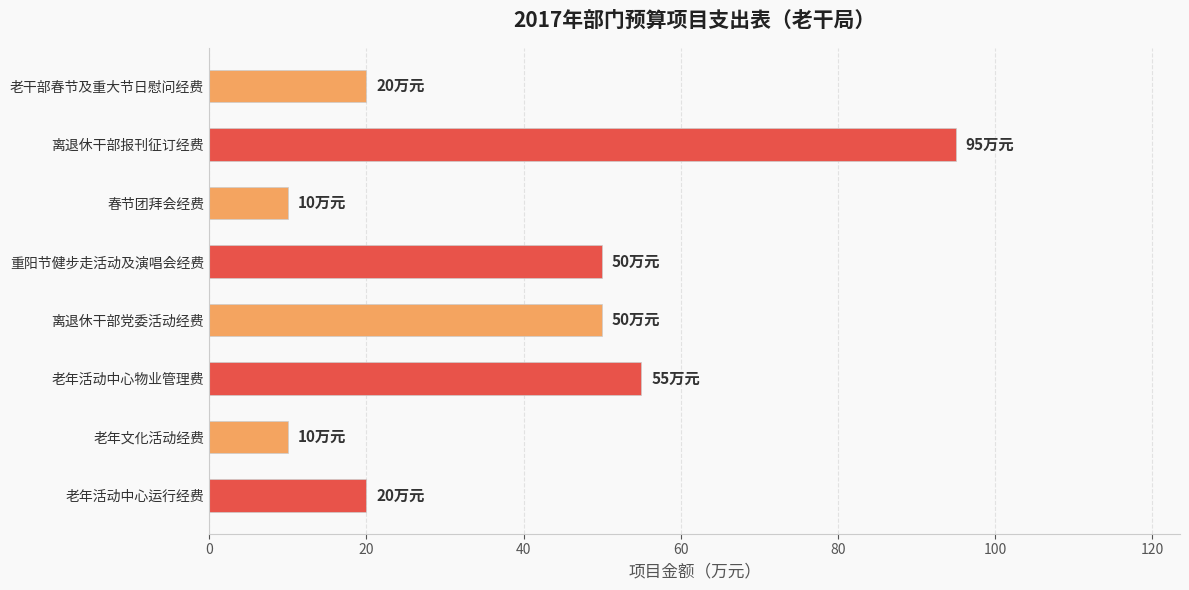

What is the difference between the second highest and second lowest values?

45